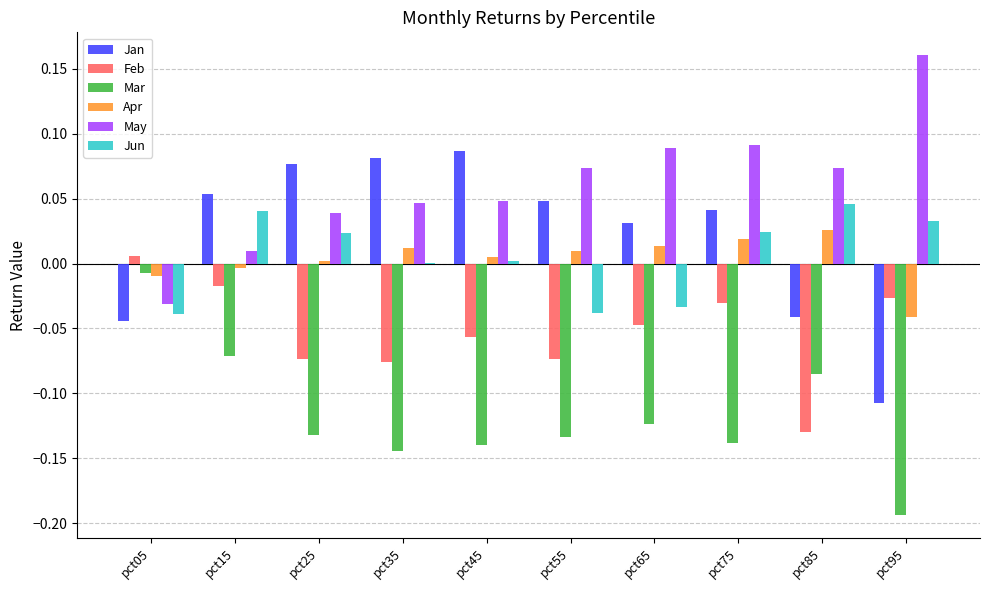

Between pct65 and pct95, which series saw the biggest shift?

Jan